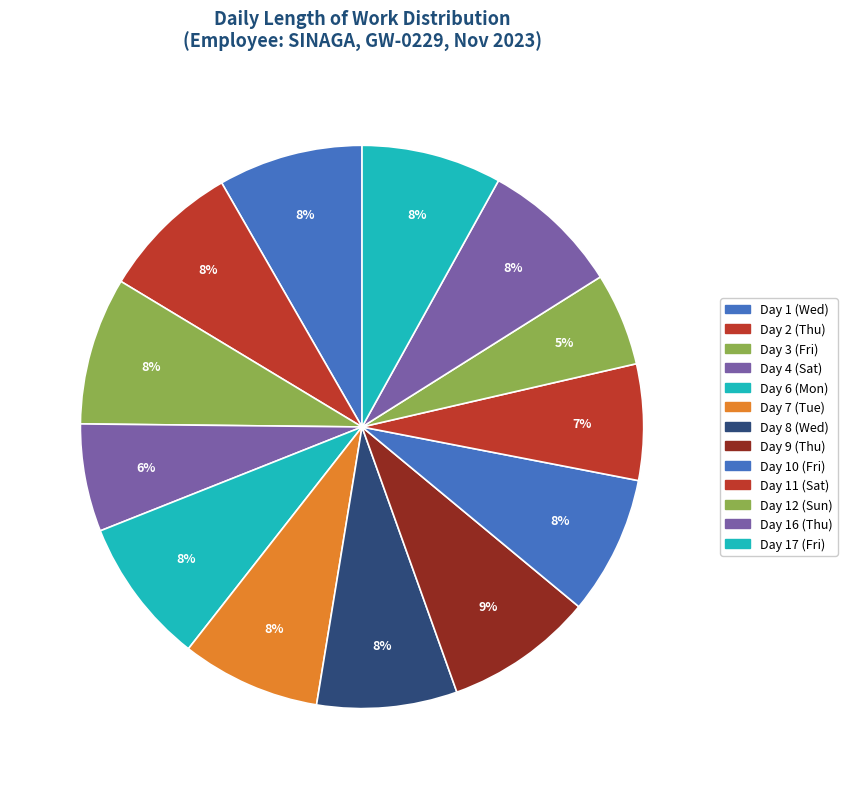

What is the change in value from Day 7 (Tue) to Day 11 (Sat)?

-2.3